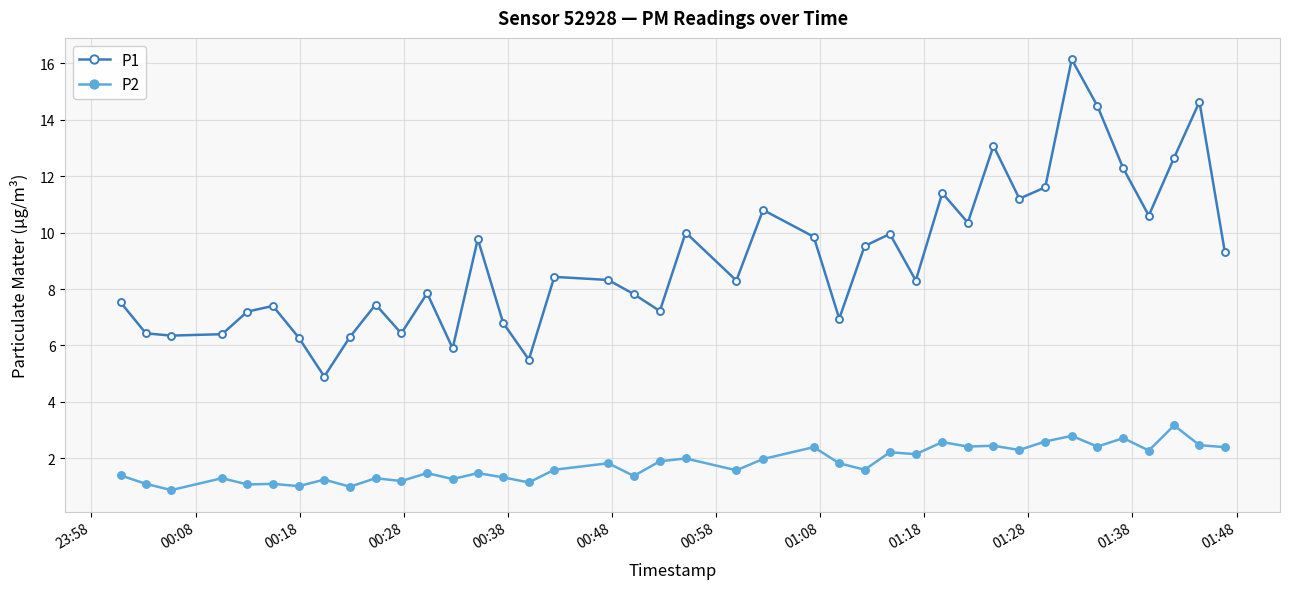

What is the value of the P2 point at the 11th from the left?

1.2